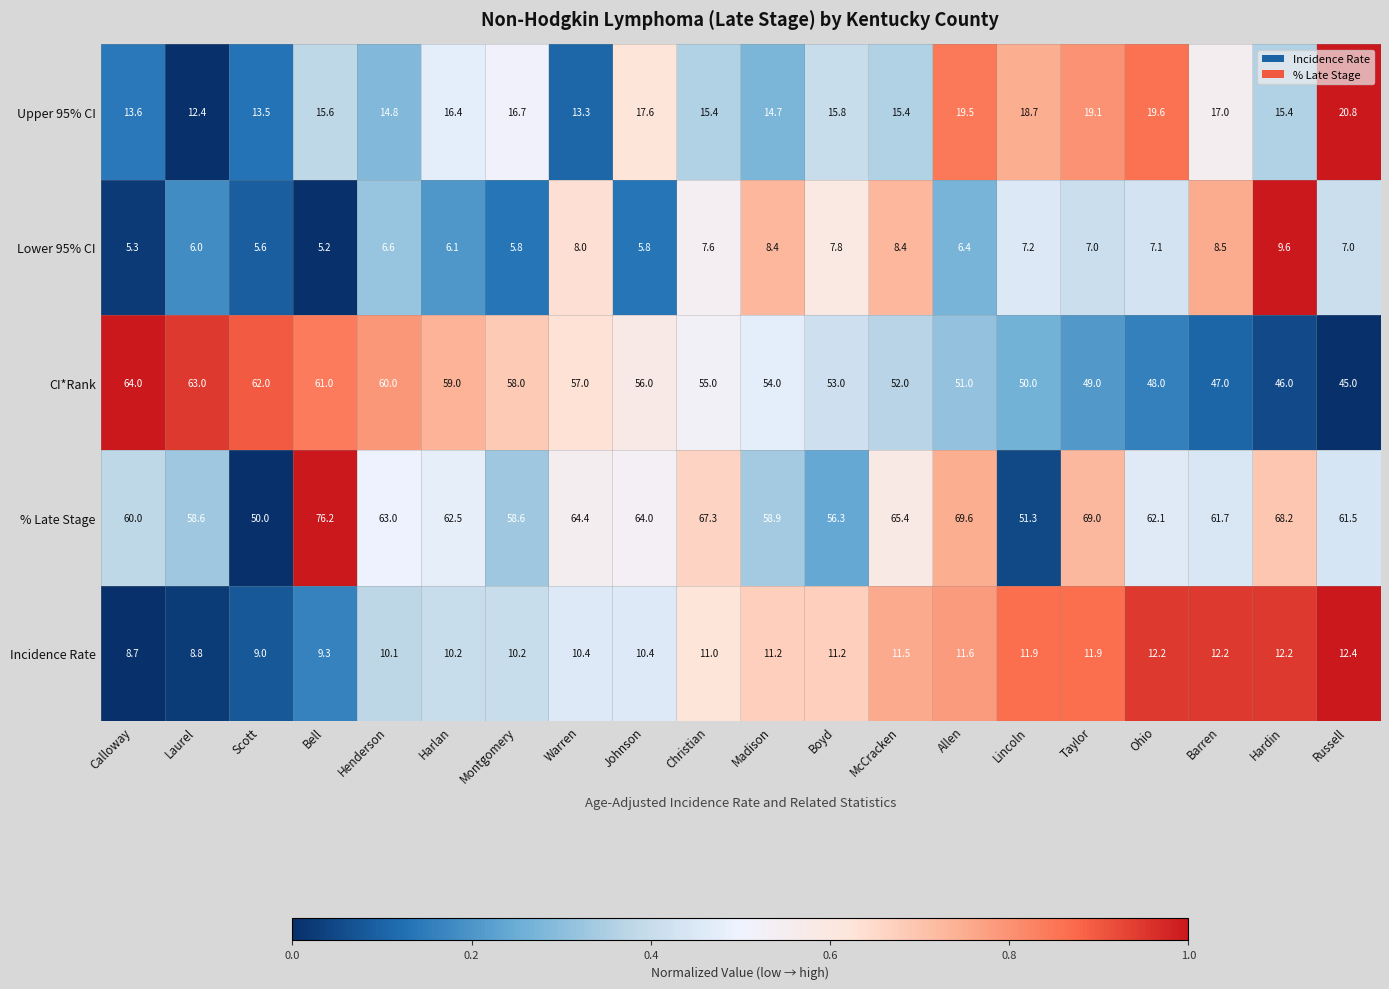

What is the approximate value of CI*Rank at Calloway?

64.0